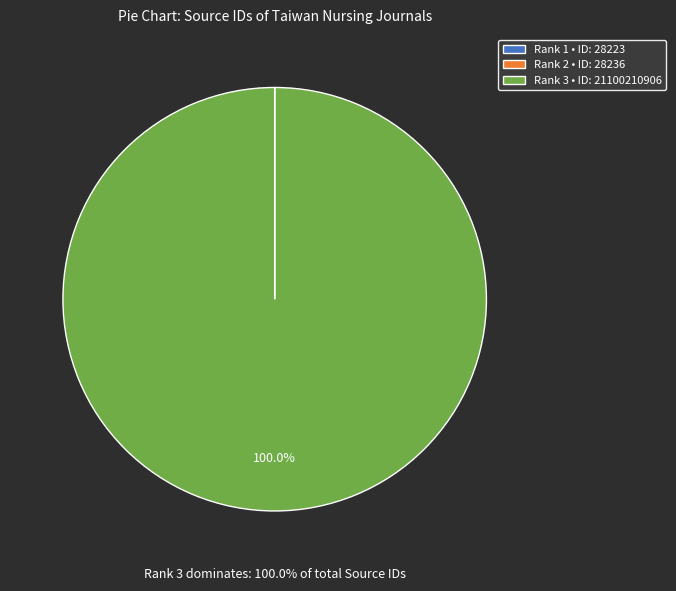

Which category accounts for the majority?

Rank 3 • ID: 21100210906